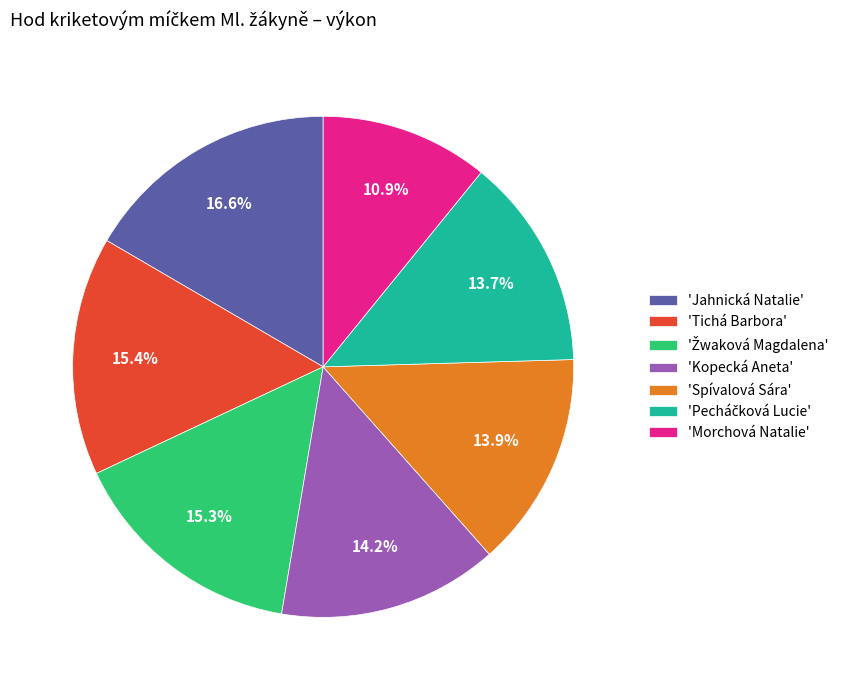

What percentage is NOT represented by 'Spívalová Sára'?

86.1%